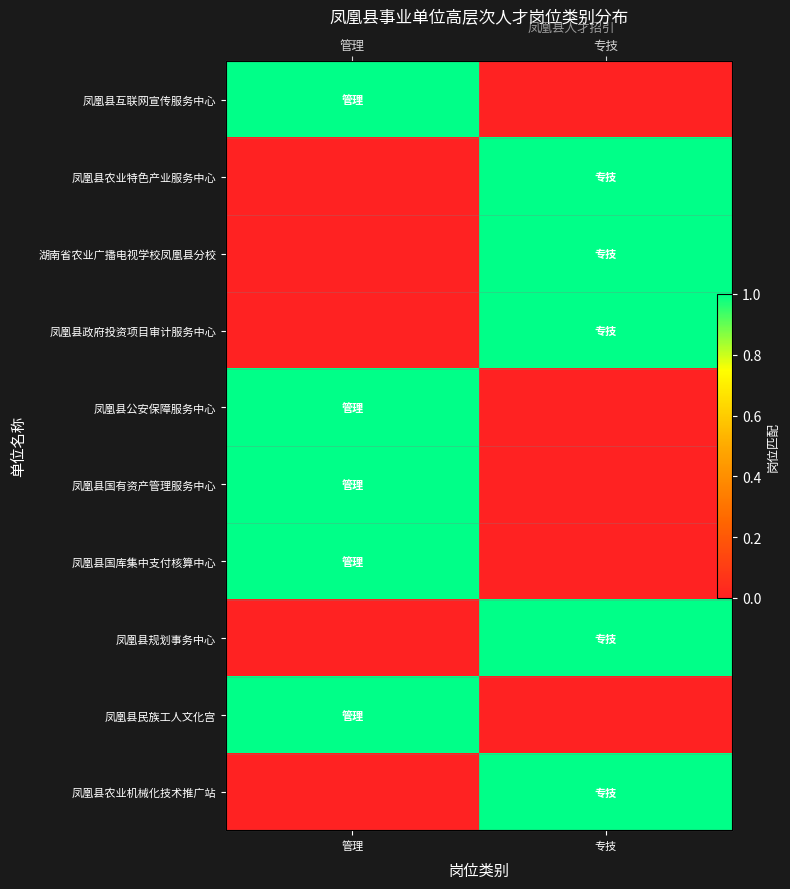

At which category is the sum across all series the highest?

管理